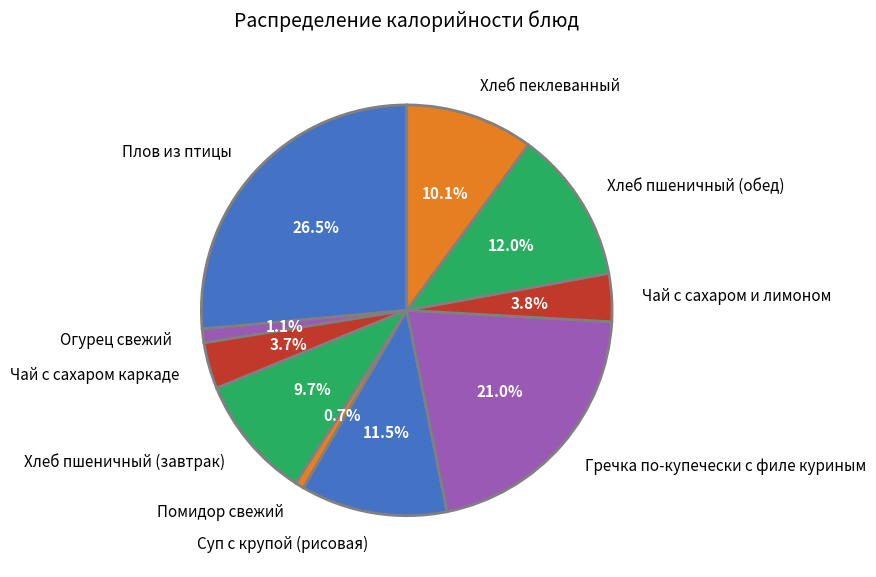

To the nearest percent, what is the difference between the largest and smallest slice percentages?

26%